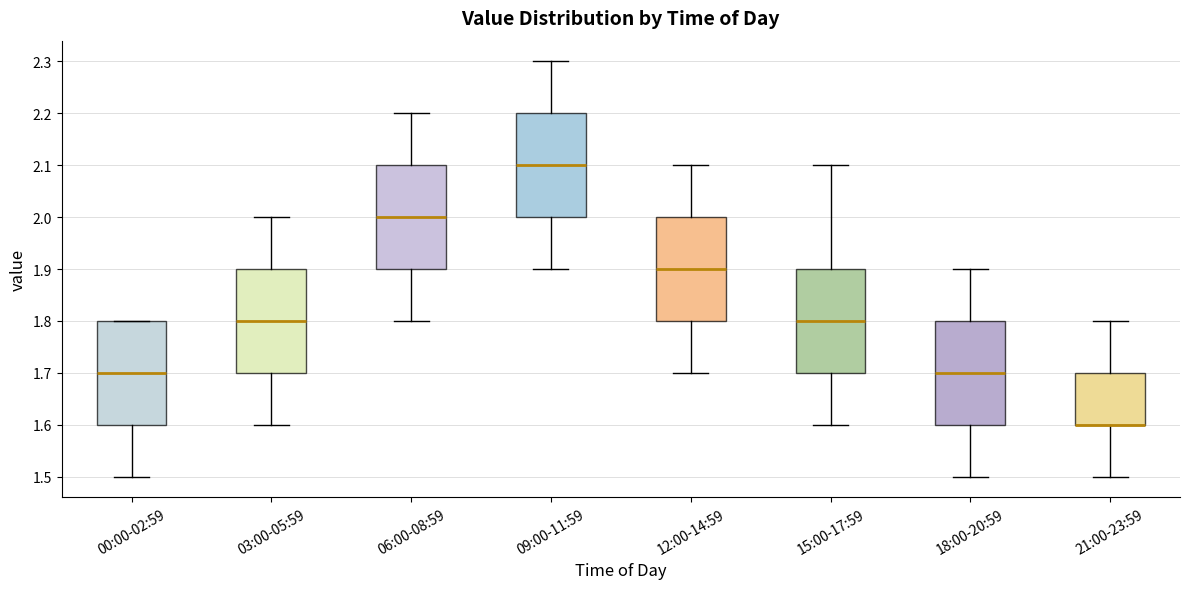

Reading left to right, transcribe this box plot: for each box, give where its median line is, the range the box spans, and where its two whiskers end, as read against the y-axis. The values are not printed on the chart, so give them approximately, as read against the axis.

00:00-02:59: median 1.7, box 1.6 to 1.8, whiskers 1.5 to 1.8
03:00-05:59: median 1.8, box 1.7 to 1.9, whiskers 1.6 to 2.0
06:00-08:59: median 2.0, box 1.9 to 2.1, whiskers 1.8 to 2.2
09:00-11:59: median 2.1, box 2.0 to 2.2, whiskers 1.9 to 2.3
12:00-14:59: median 1.9, box 1.8 to 2.0, whiskers 1.7 to 2.1
15:00-17:59: median 1.8, box 1.7 to 1.9, whiskers 1.6 to 2.1
18:00-20:59: median 1.7, box 1.6 to 1.8, whiskers 1.5 to 1.9
21:00-23:59: median 1.6 (drawn on the box's lower edge), box 1.6 to 1.7, whiskers 1.5 to 1.8